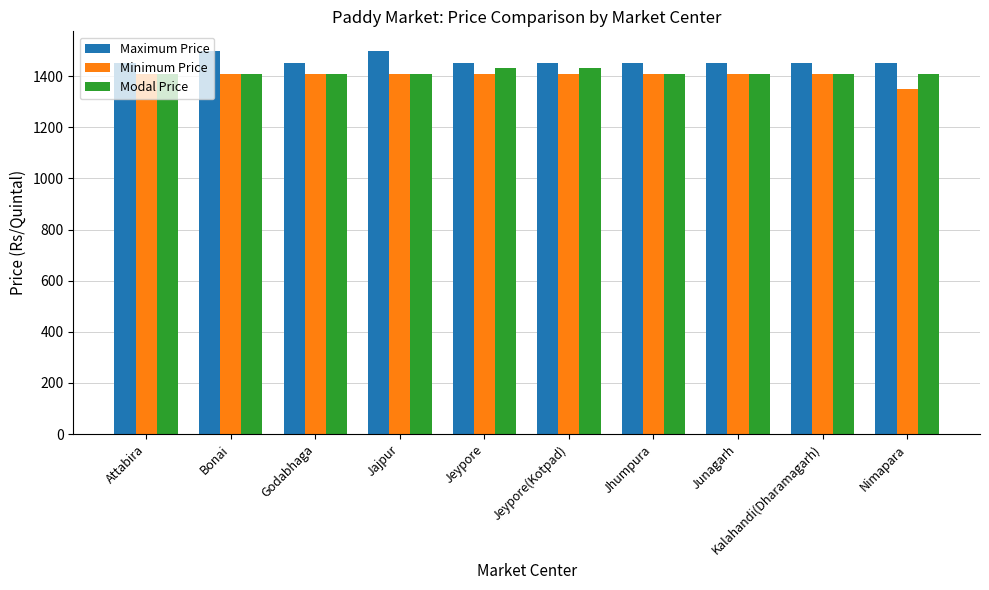

The Modal Price series shows 904 at Junagarh. True or false?

False